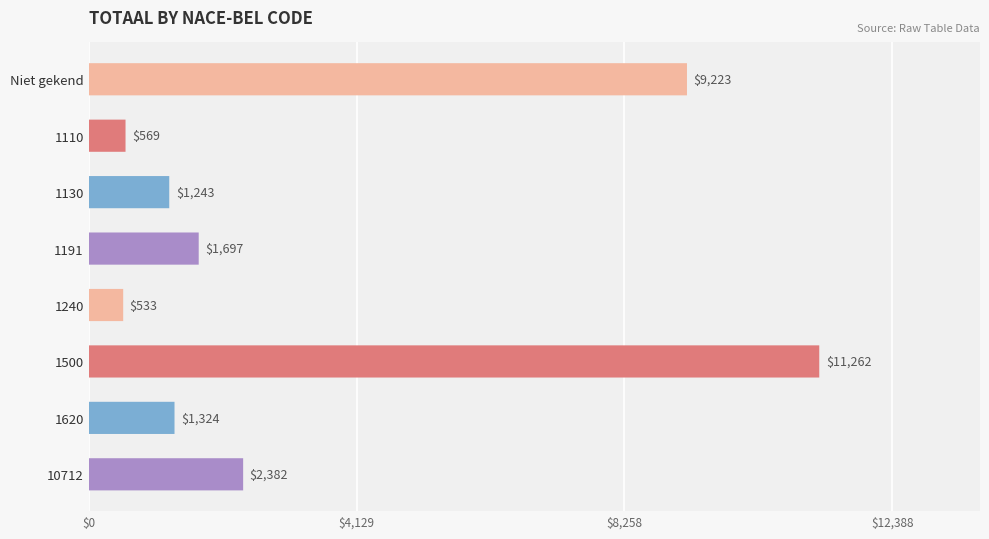

True or false: the data shows 456 at 1191.

False